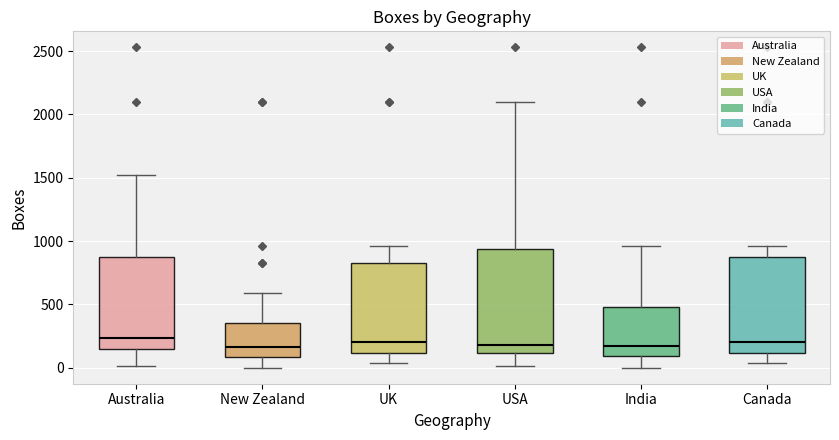

Reading left to right, transcribe this box plot: for each box, give where its median line is, the range the box spans, and where its two whiskers end, as read against the y-axis. The values are not printed on the chart, so give them approximately, as read against the axis.

Australia: median 250, box 150 to 900, whiskers 0 to 1550
New Zealand: median 150, box 100 to 350, whiskers 0 to 600
UK: median 200, box 100 to 850, whiskers 50 to 950
USA: median 200, box 100 to 950, whiskers 0 to 2100
India: median 150, box 100 to 500, whiskers 0 to 950
Canada: median 200, box 100 to 900, whiskers 50 to 950